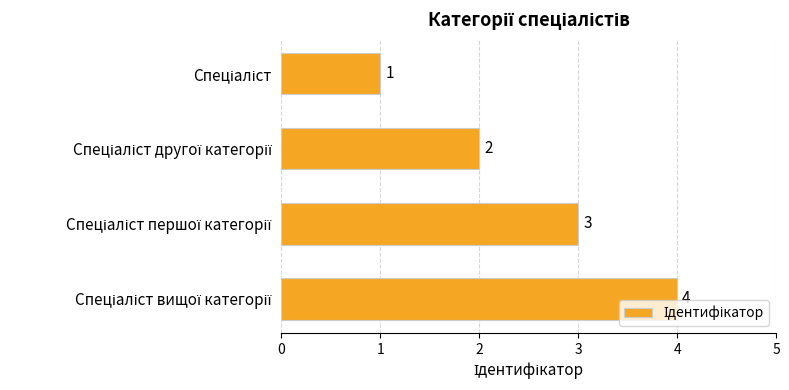

What is the maximum value shown in the chart?

4